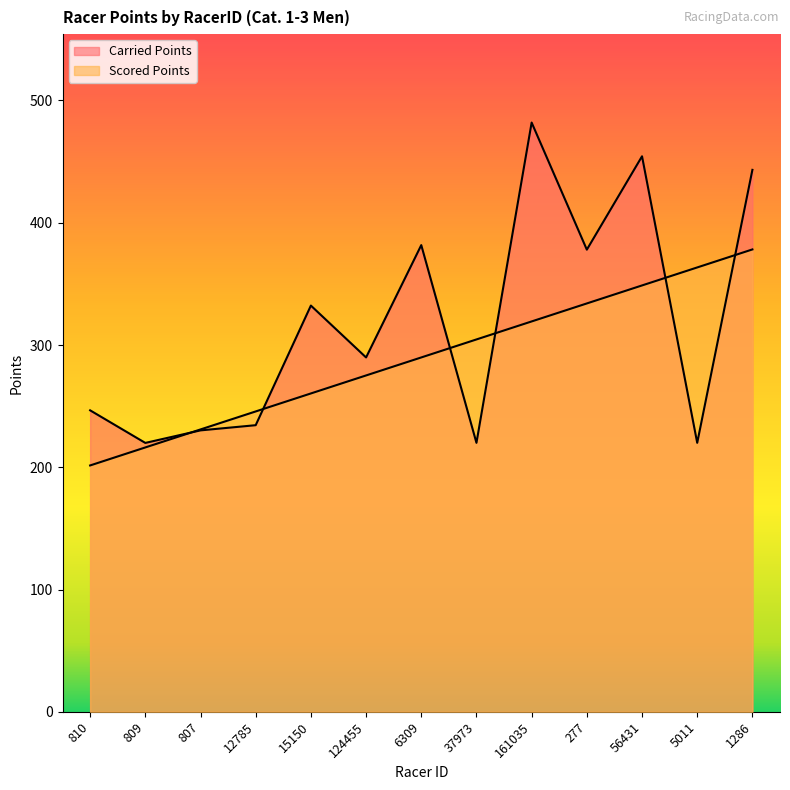

At which category does the chart reach its peak across all series?

161035